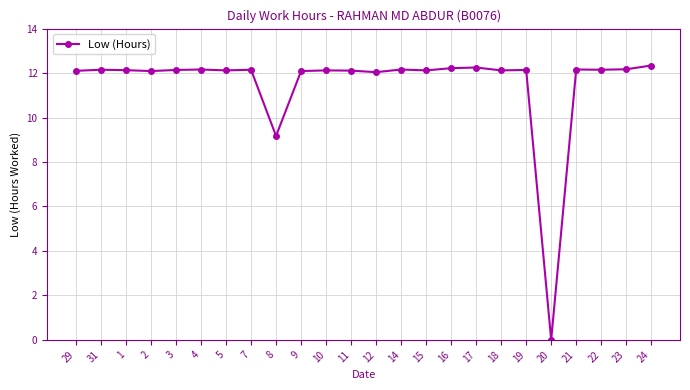

Count the number of categories in the chart.

24